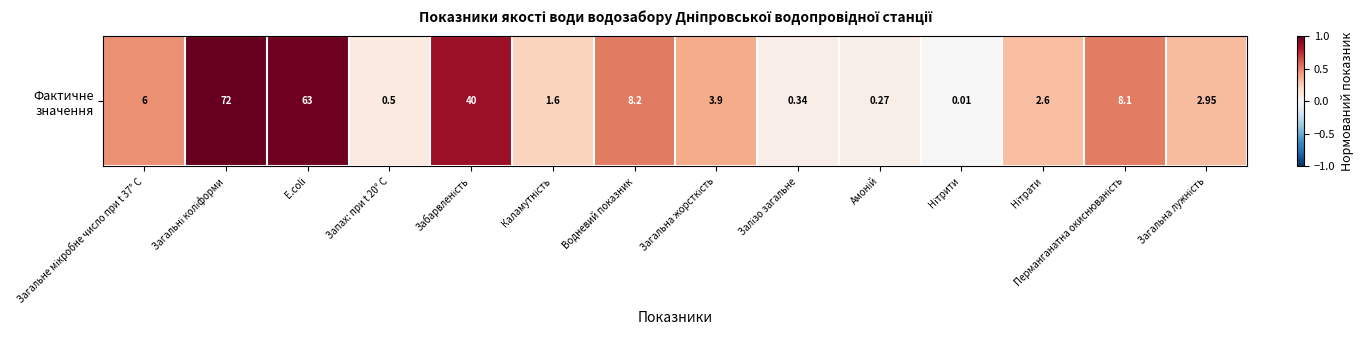

Which category has the highest value across all series?

Загальні коліформи